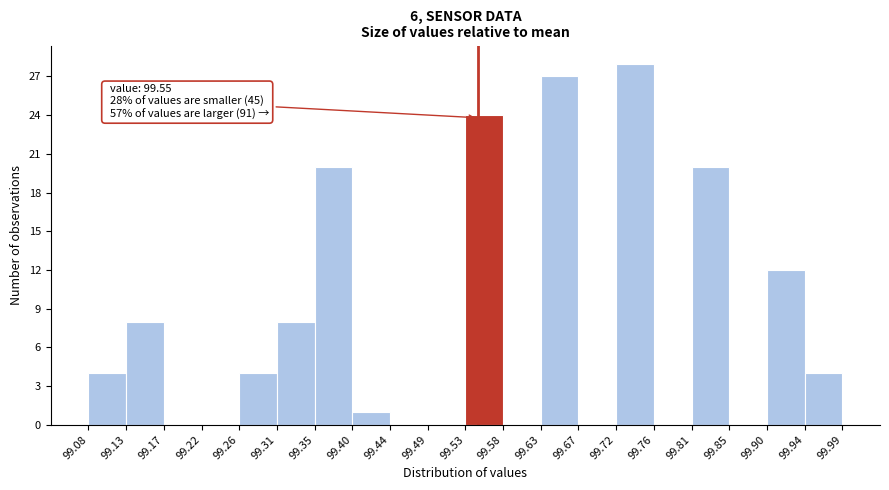

Which range on the x-axis has the tallest bar?

99.72 to 99.76